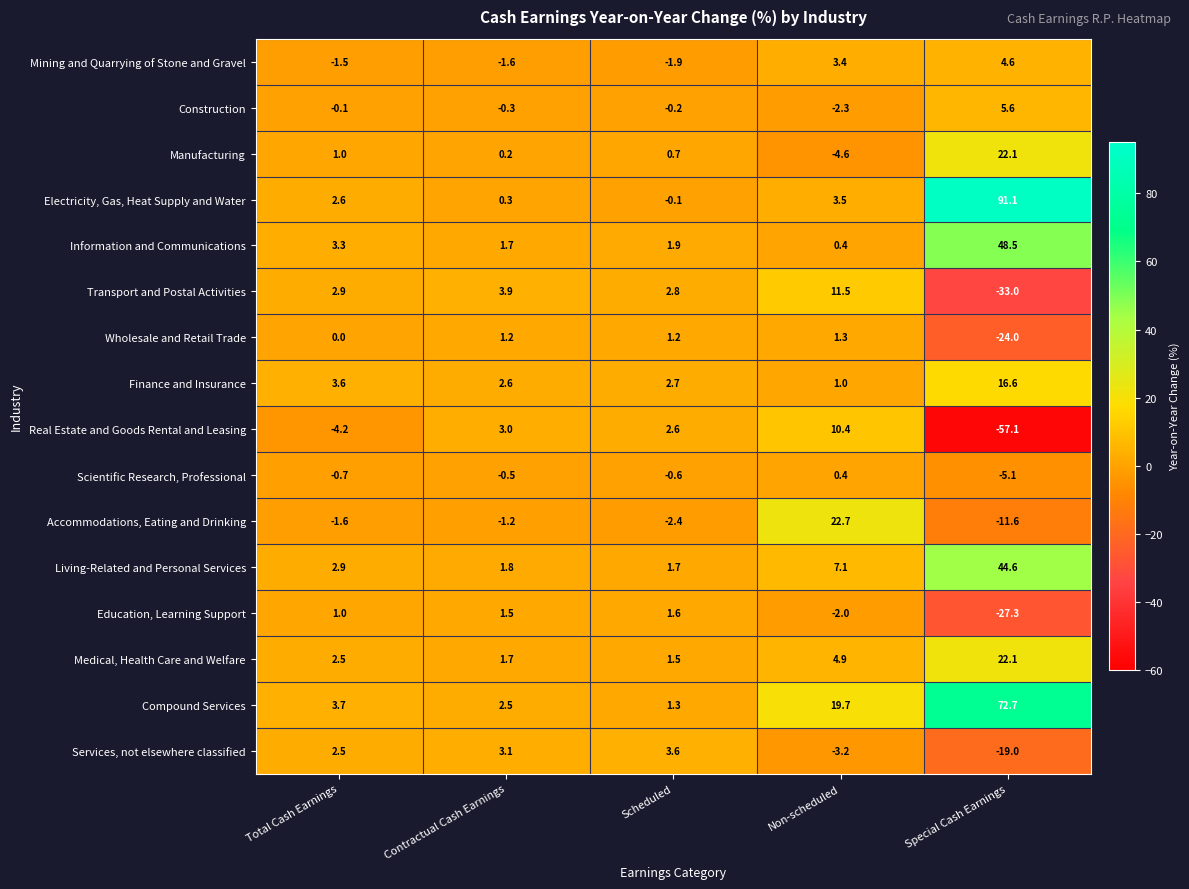

At how many categories does at least one series exceed 9?

2